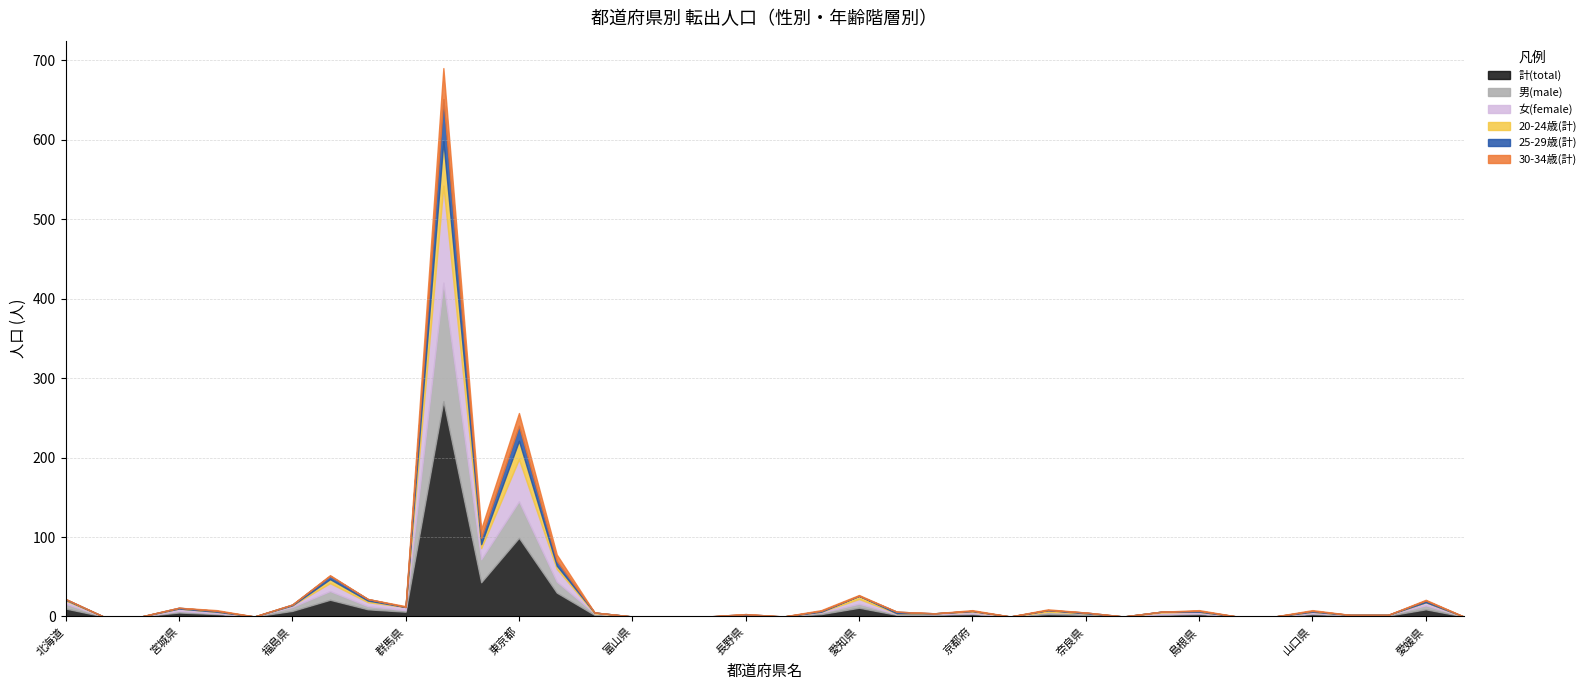

List the series in order of their peak value, lowest first.

30-34歳(計), 25-29歳(計), 20-24歳(計), 女(female), 男(male), 計(total)